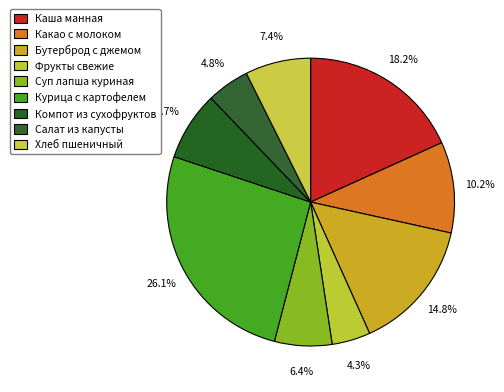

What percentage is NOT represented by Суп лапша куриная?

93.6%